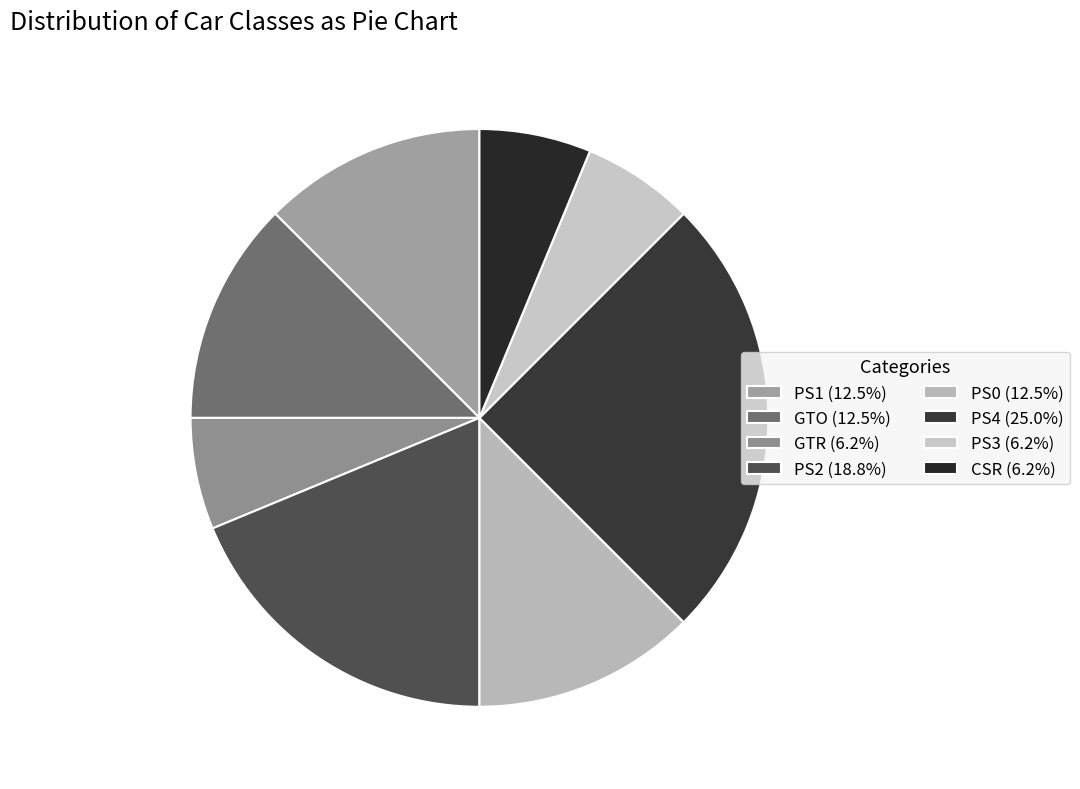

Count the number of slices in the pie.

8